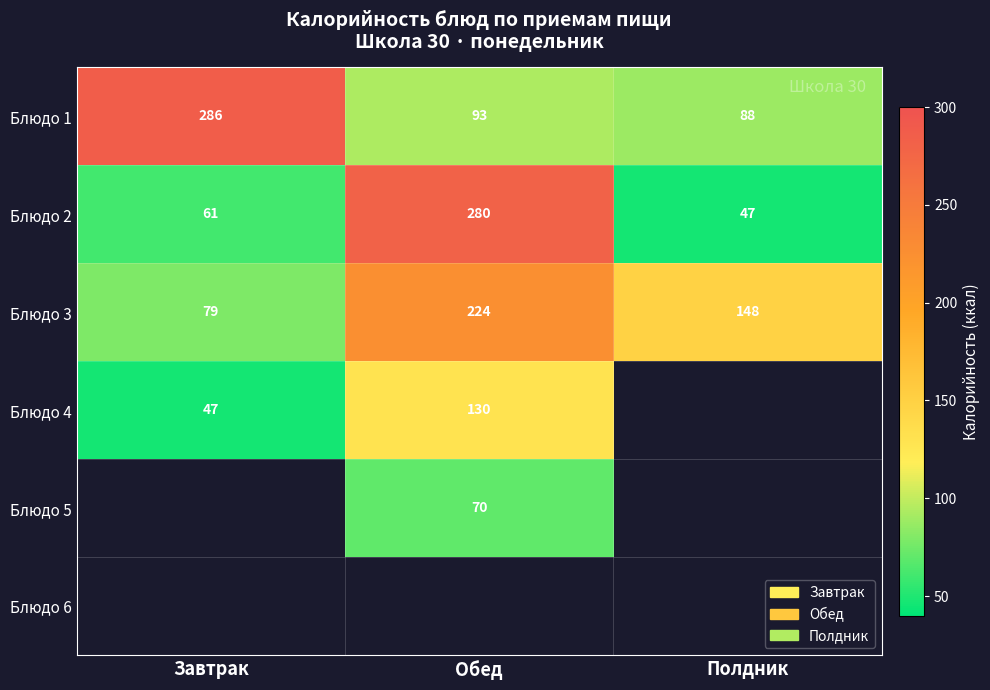

True or false: Блюдо 2 has a value of 47 at Полдник.

True